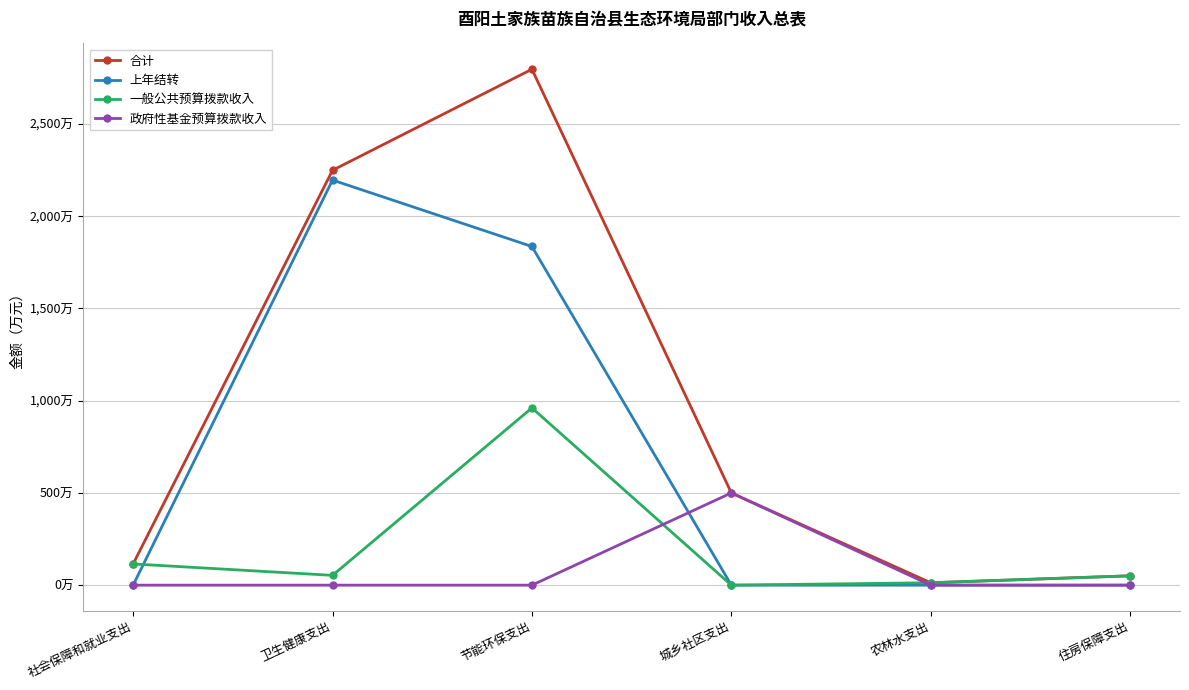

Reading left to right, transcribe all the data shown in this chart.

合计: 115.0	2249.1	2796.9	500.0	13.0	50.7
上年结转: 0.0	2196.0	1836.0	0.0	0.0	0.0
一般公共预算拨款收入: 115.0	53.1	960.9	0.0	13.0	50.7
政府性基金预算拨款收入: 0.0	0.0	0.0	500.0	0.0	0.0